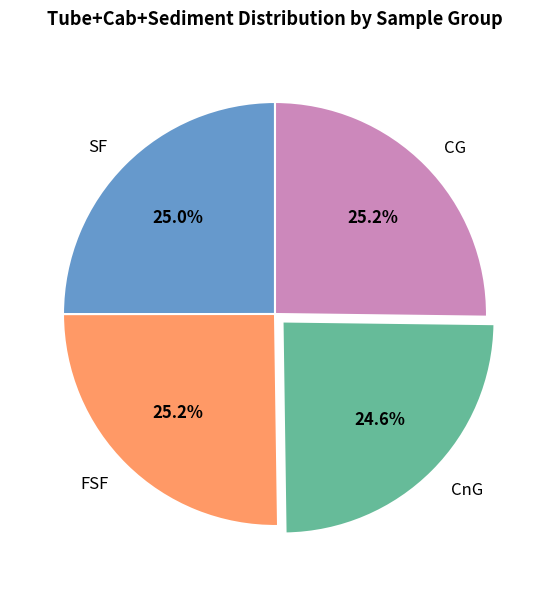

How many slices are in this pie chart?

4